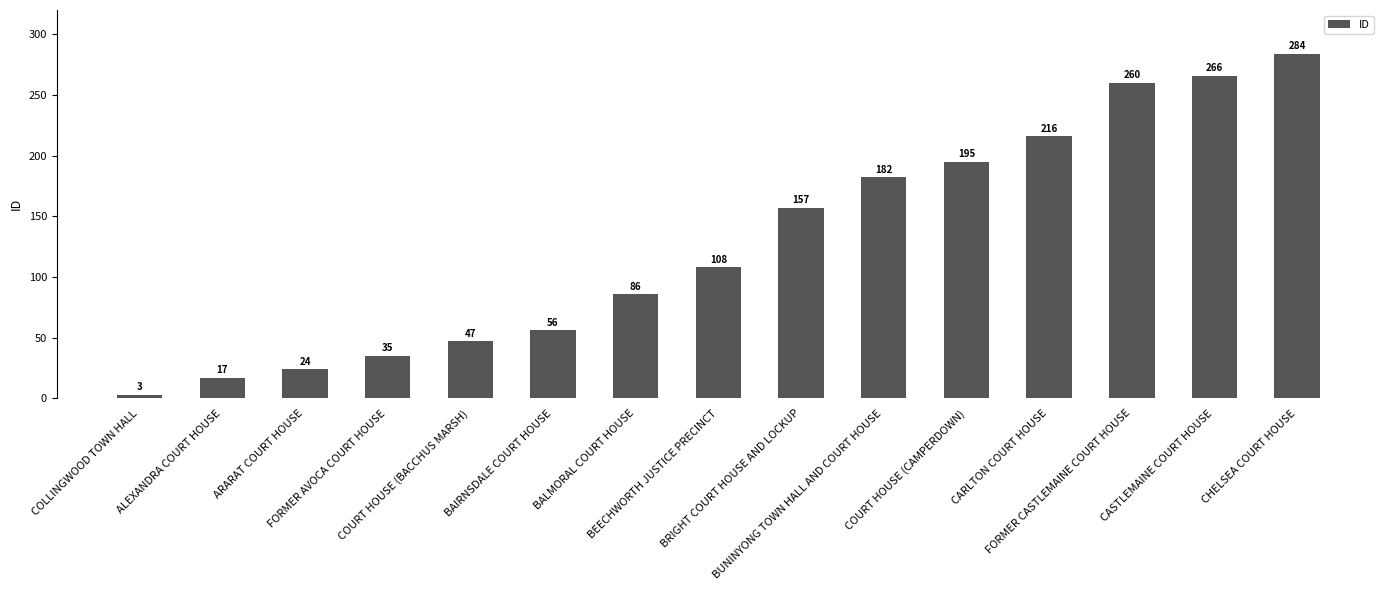

Does the chart contain any negative values?

No